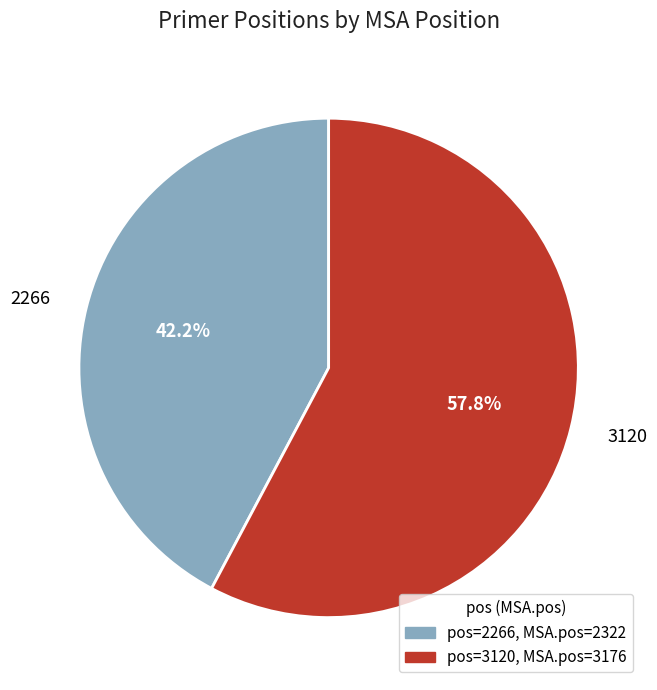

Which slice is the largest?

3120